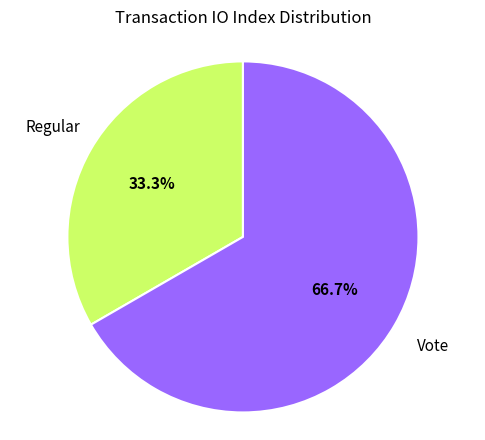

Does any single category account for the majority?

Yes